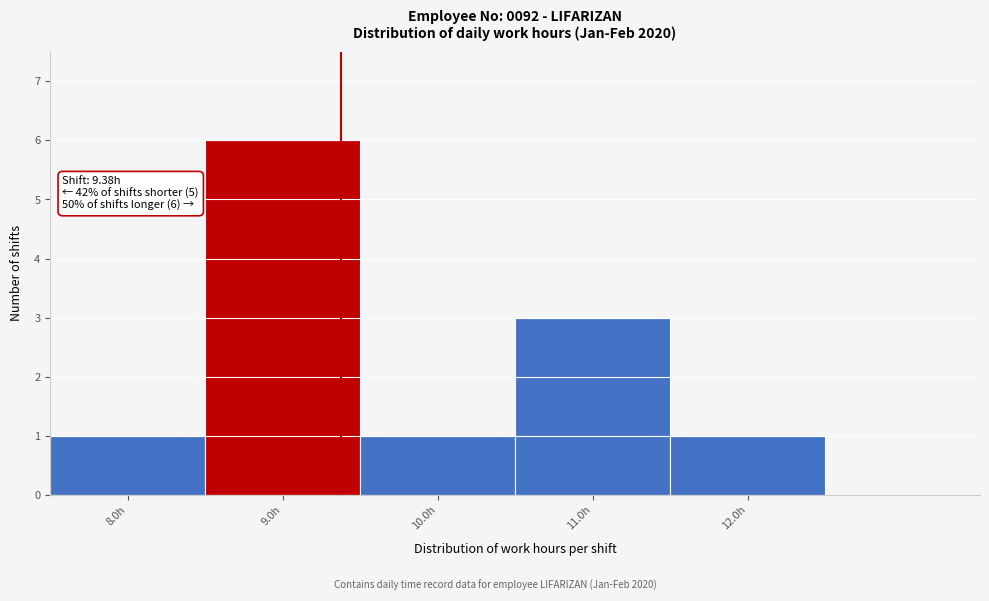

Over which range of the x-axis is the bar tallest?

8.5 to 9.5